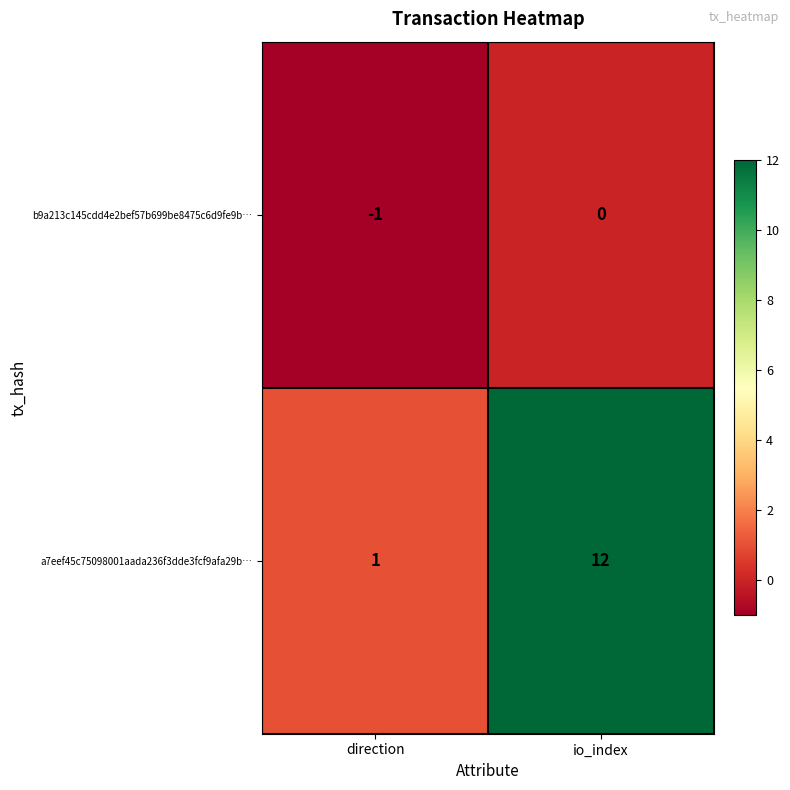

Which category has the highest value in the a7eef45c75098001aada236f3dde3fcf9afa29b… series?

io_index